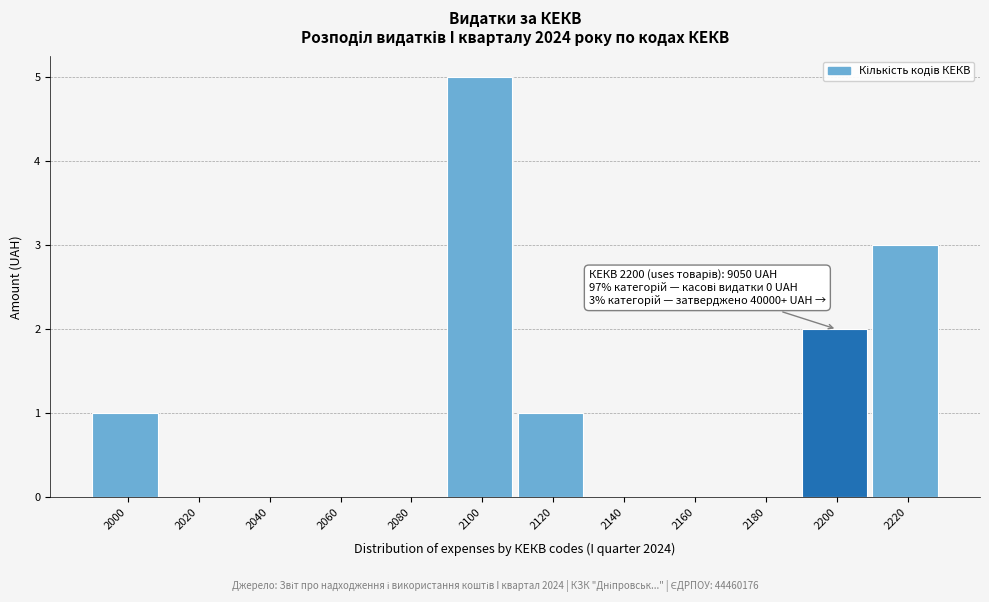

Reading left to right, extract all data points from this chart.

2000=1	2020=0	2040=0	2060=0	2080=0	2100=5	2120=1	2140=0	2160=0	2180=0	2200=2	2220=3